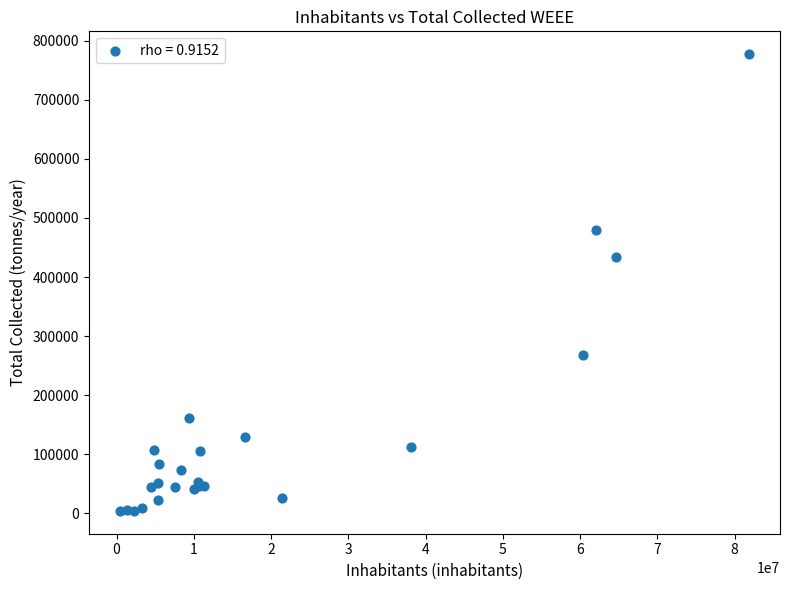

What Y value in the scatter plot is closest to 390661?

433959.0